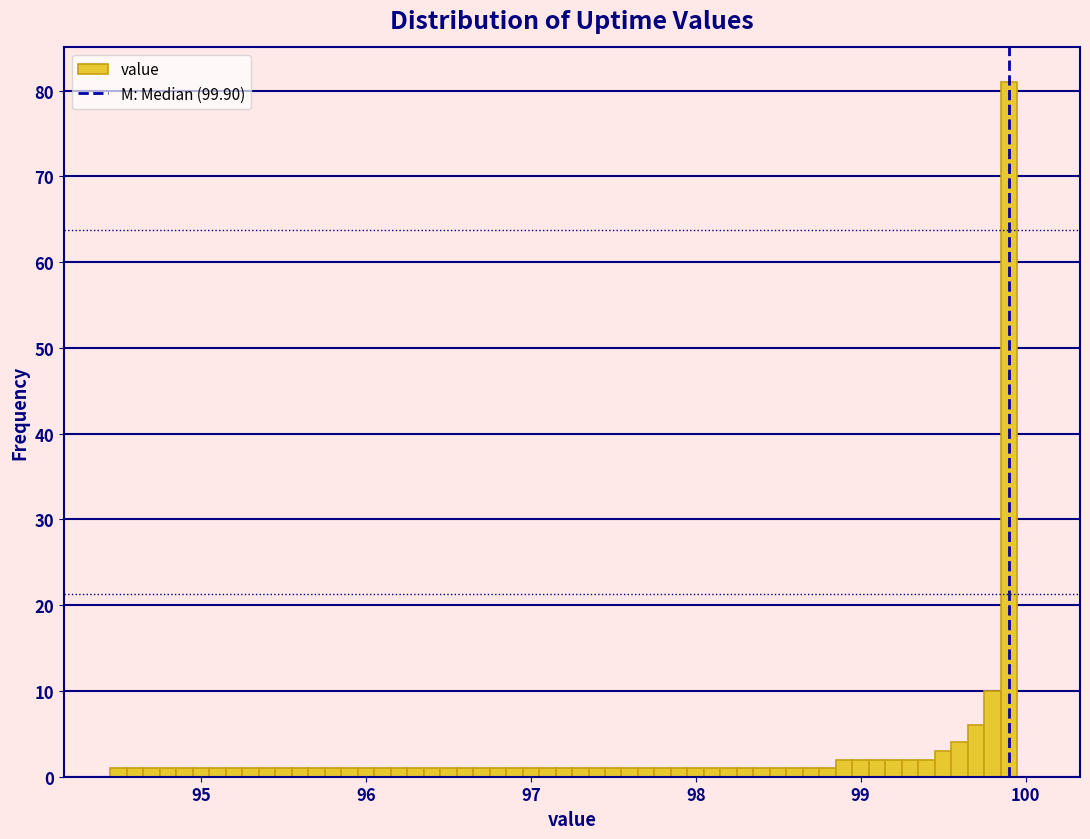

Read against the x-axis, roughly where is the centre of the tallest bar?

99.9